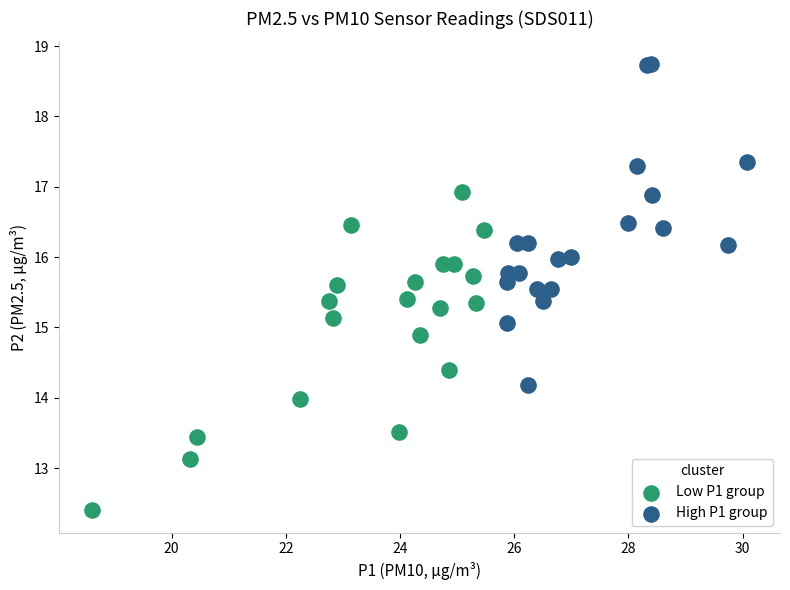

Which series contains the lowest Y value?

Low P1 group